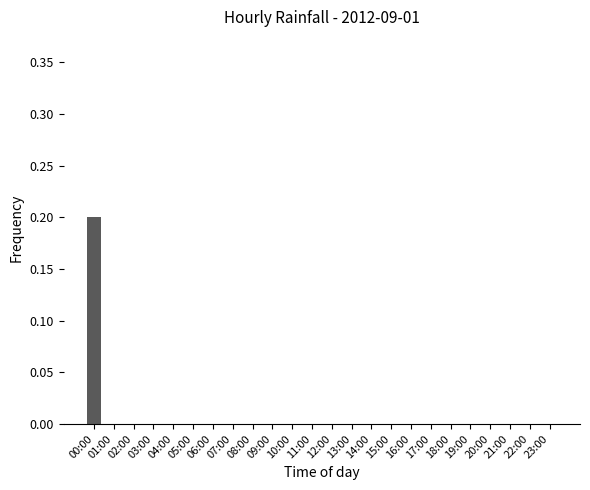

Are the bars horizontal?

No